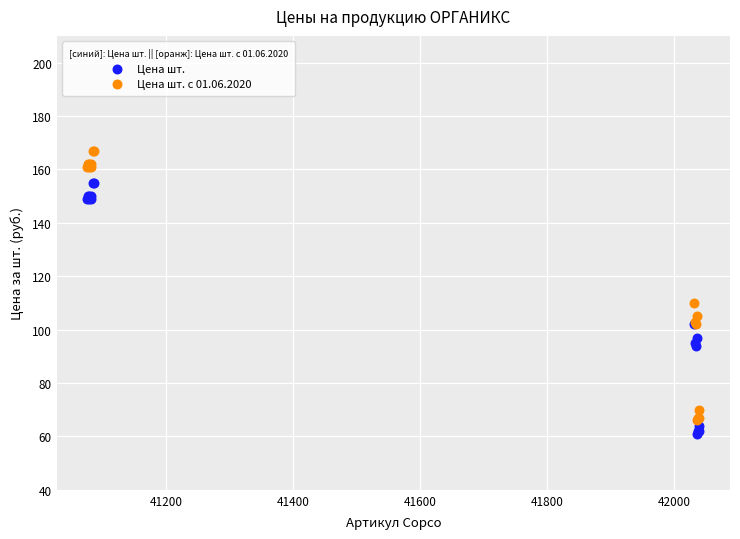

Which series has the widest spread of Y values?

Цена шт. с 01.06.2020